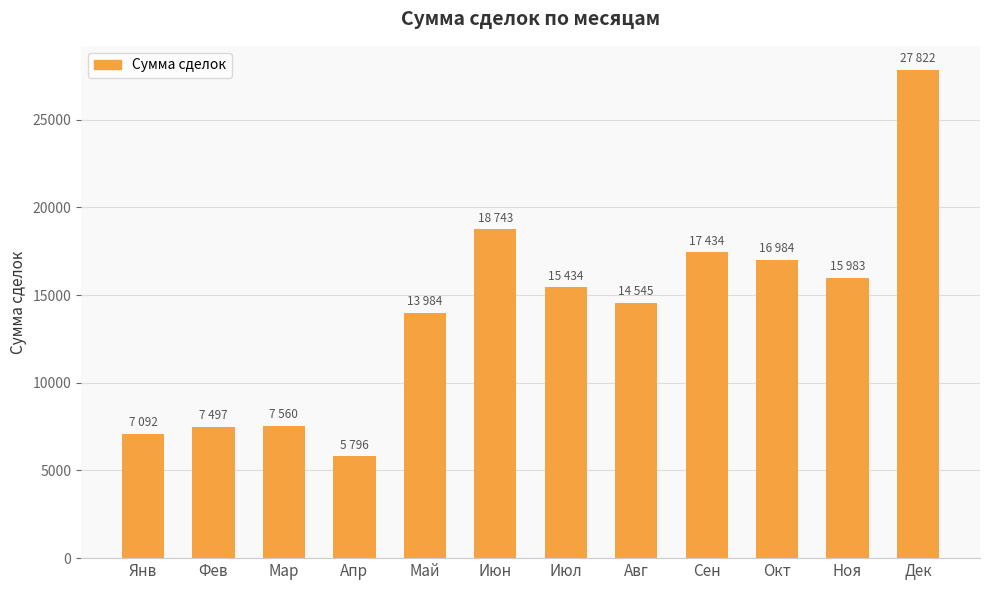

What is the approximate value at Дек, to the nearest 10?

27820